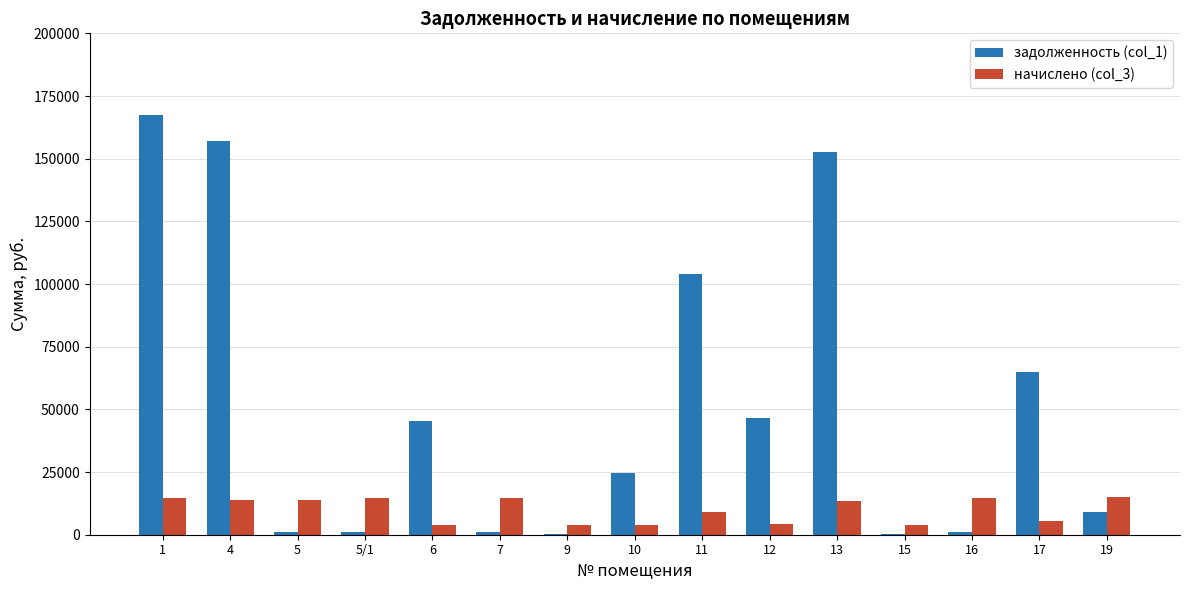

What is the sum of all начислено (col_3) values?

148293.0